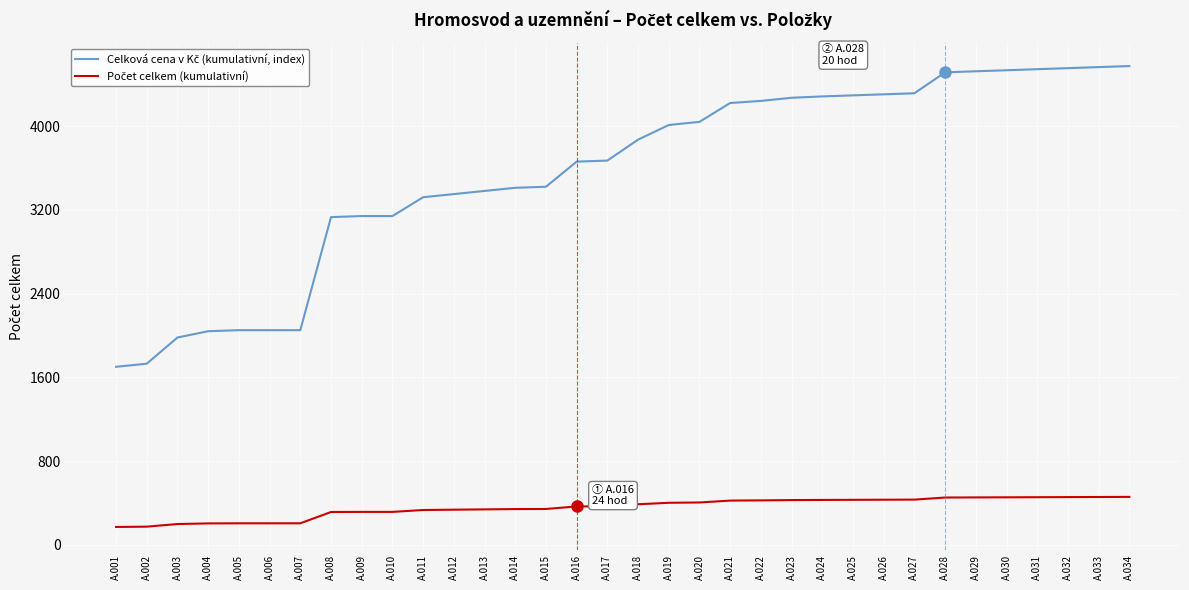

What is the minimum value shown in the chart?

170.0